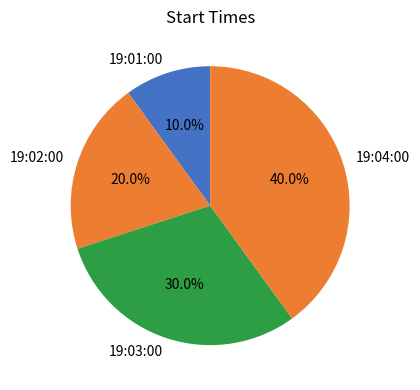

How many slices are in this pie chart?

4